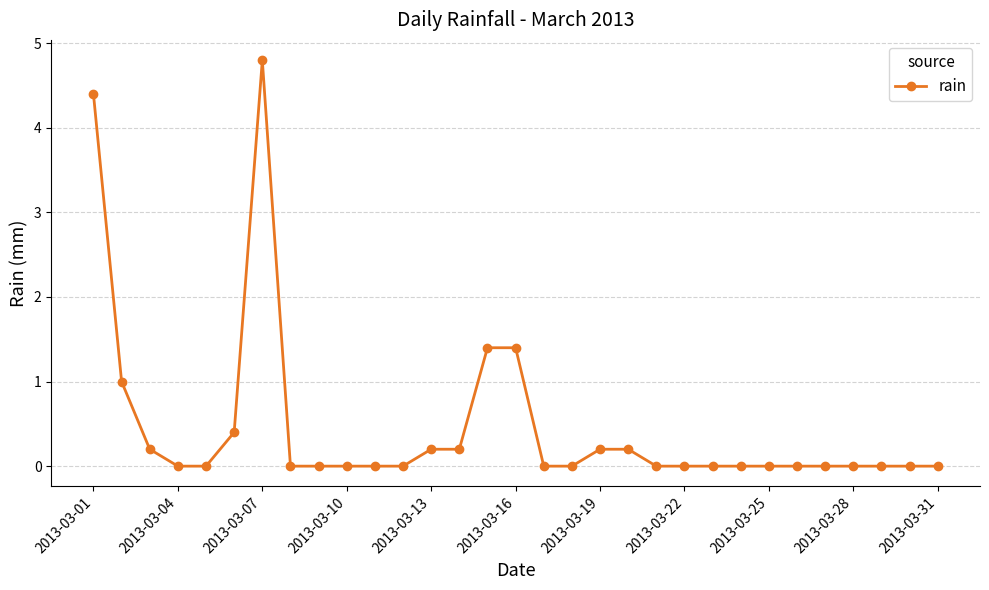

What is the maximum value shown in the chart?

4.8